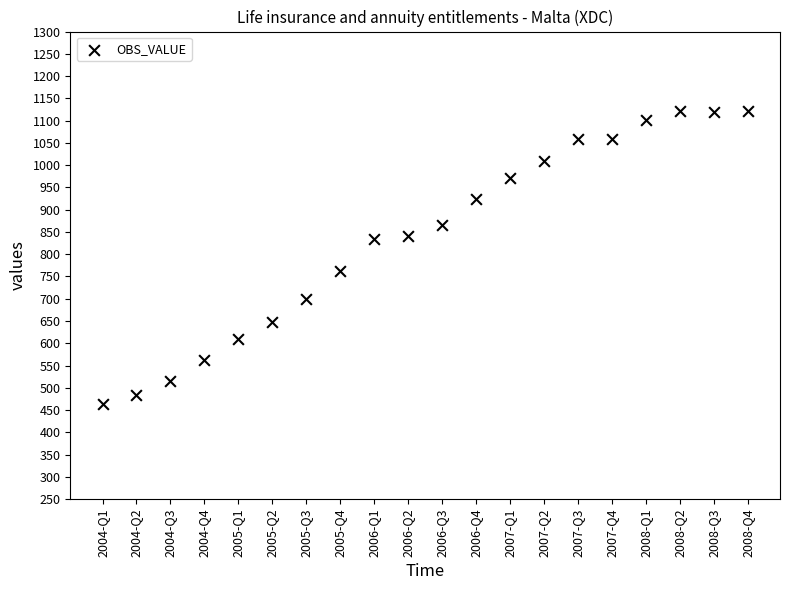

What Y value in the scatter plot is closest to 792?

762.8